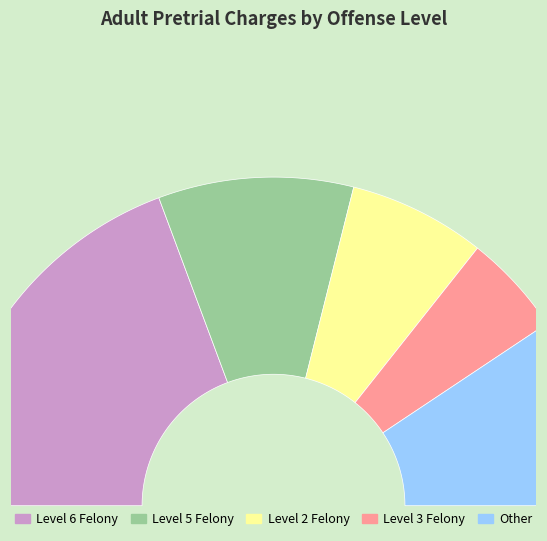

True or false: Level 3 Felony accounts for 10% of the total.

True